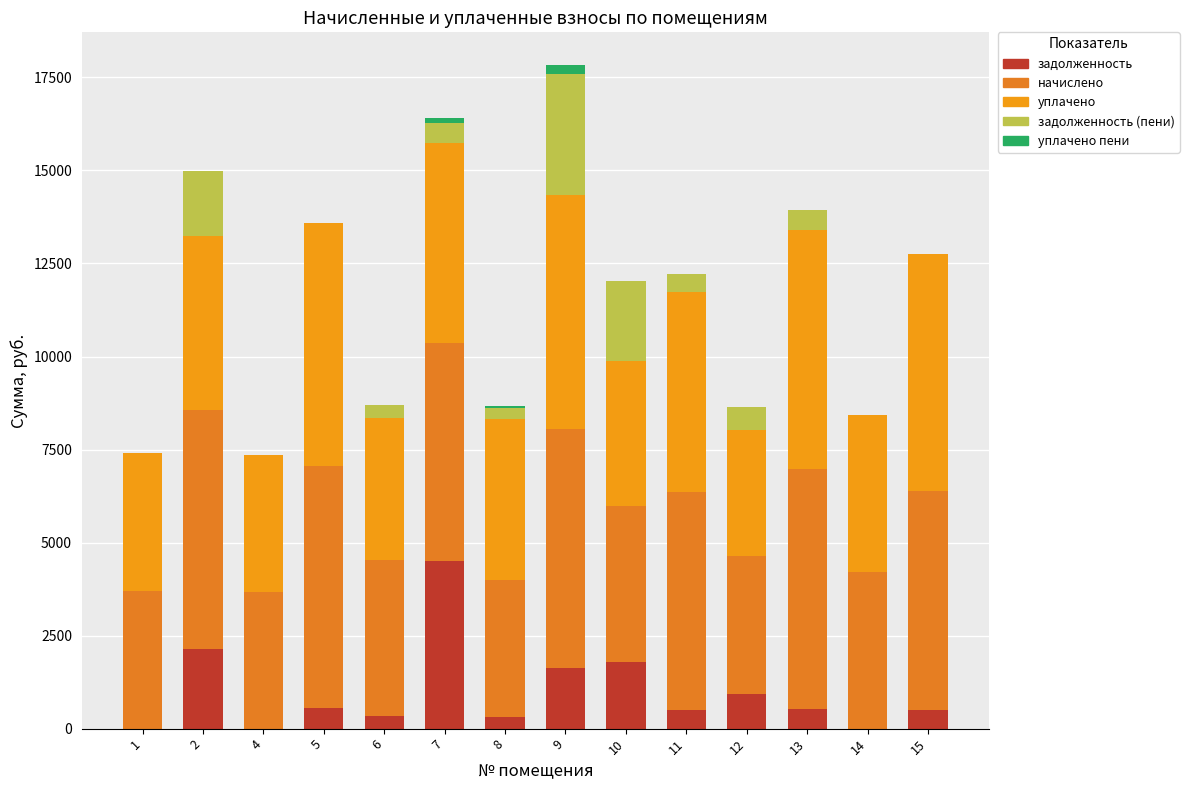

Count the number of data series in this chart.

5